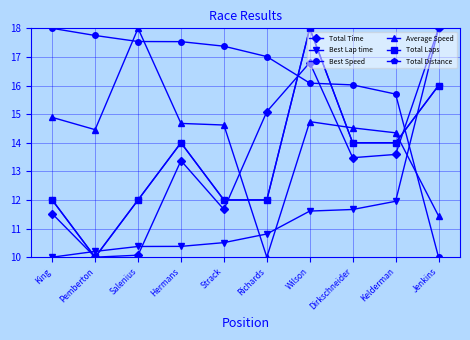

The Total Laps series shows 20.8 at Richards. True or false?

False